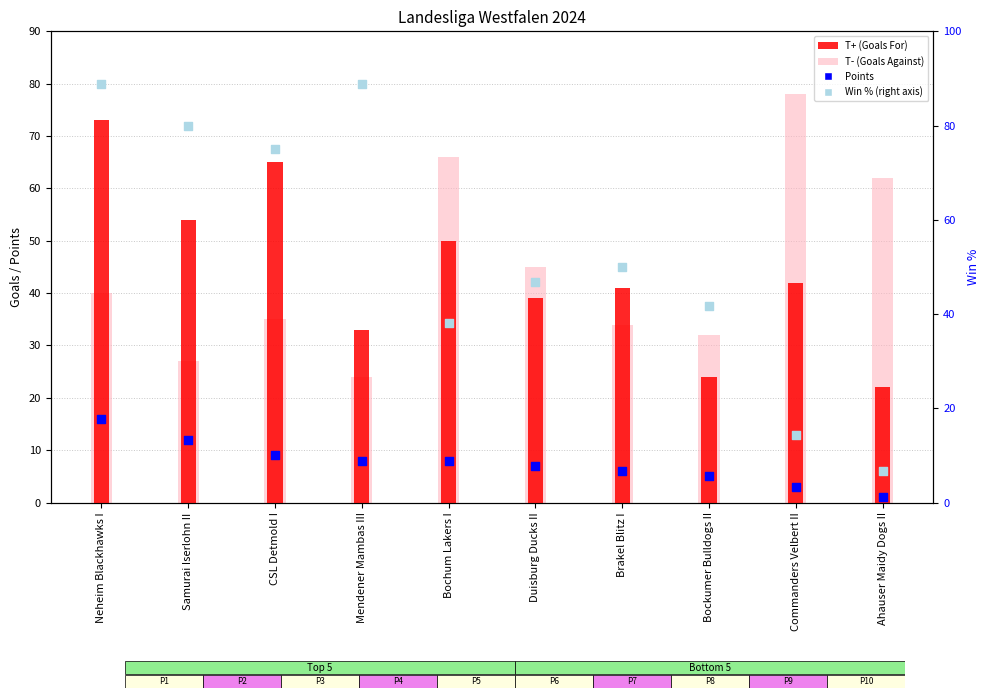

Is the value of T- (Goals Against) at Neheim Blackhawks I greater than the value of Win % (right) at Brakel Blitz I?

No